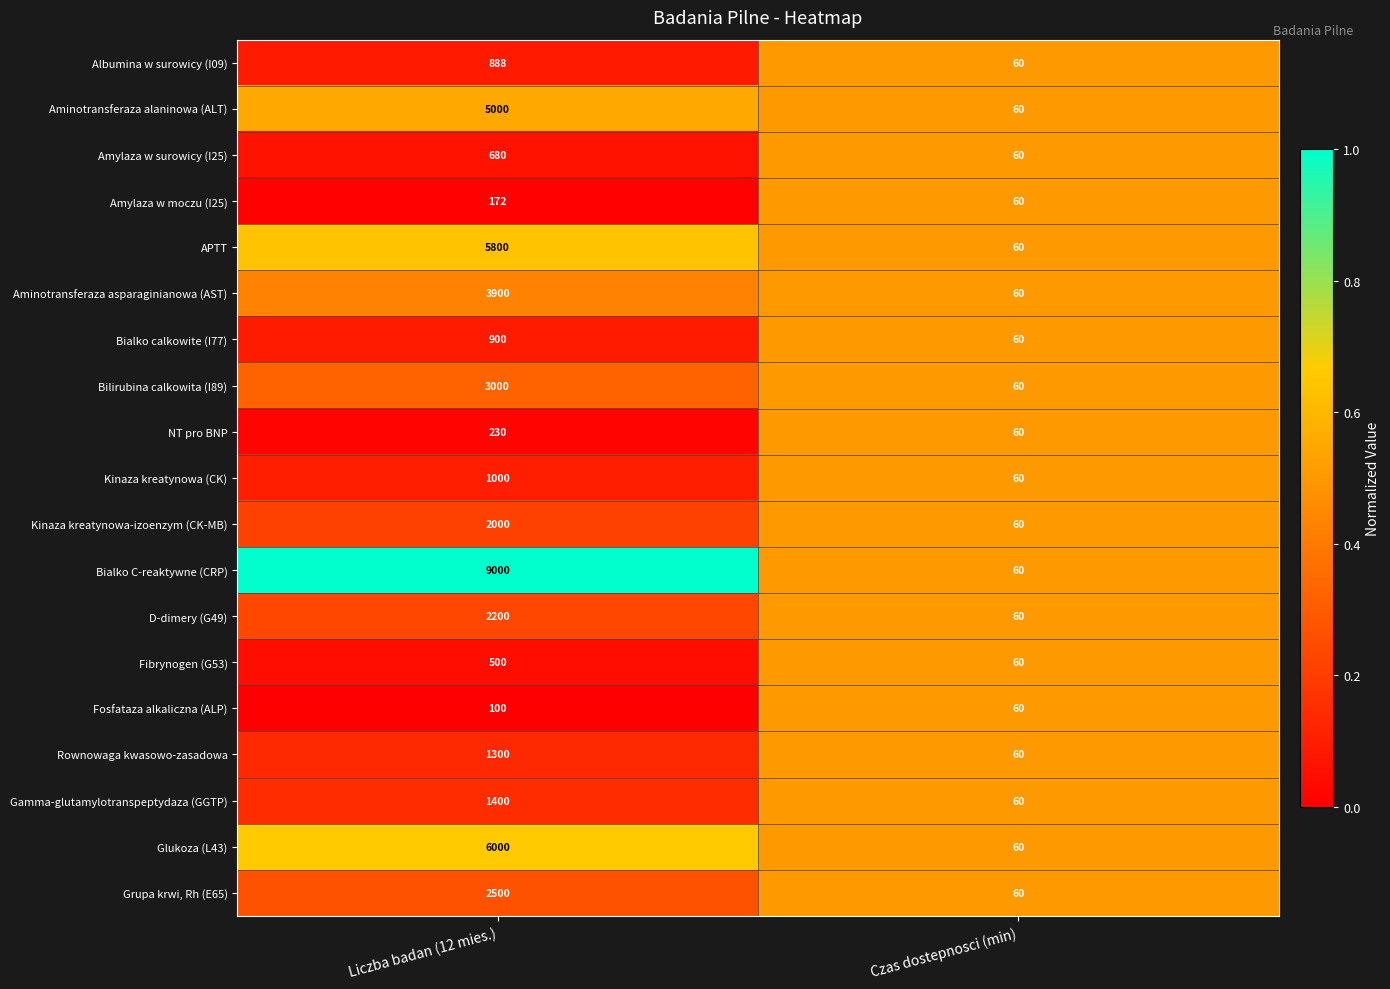

List the labels in order of Rownowaga kwasowo-zasadowa value, largest first.

Liczba badan (12 mies.), Czas dostepnosci (min)